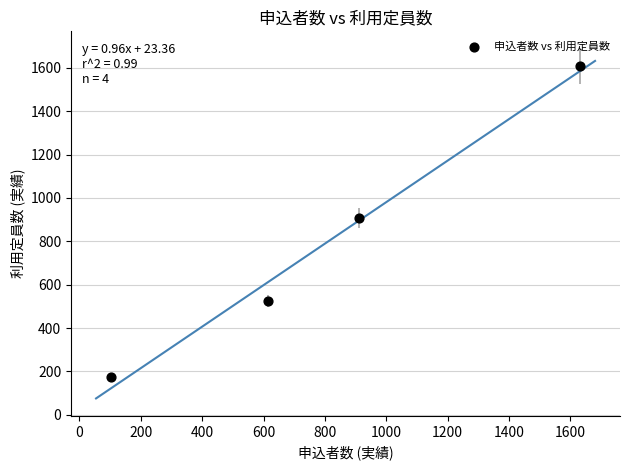

What is the range of X values (max minus min)?

1526